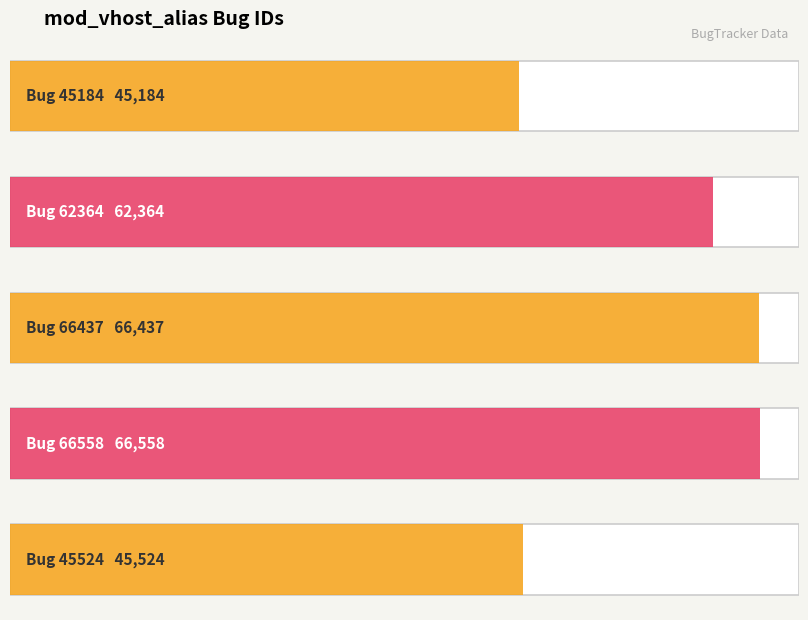

What is the difference between the maximum and second lowest values?

21034